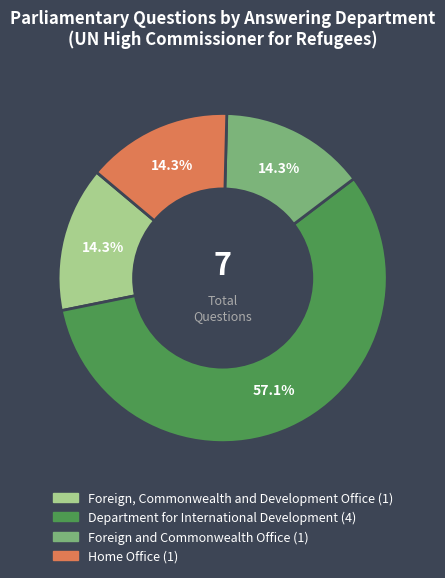

Does any single category account for the majority?

Yes